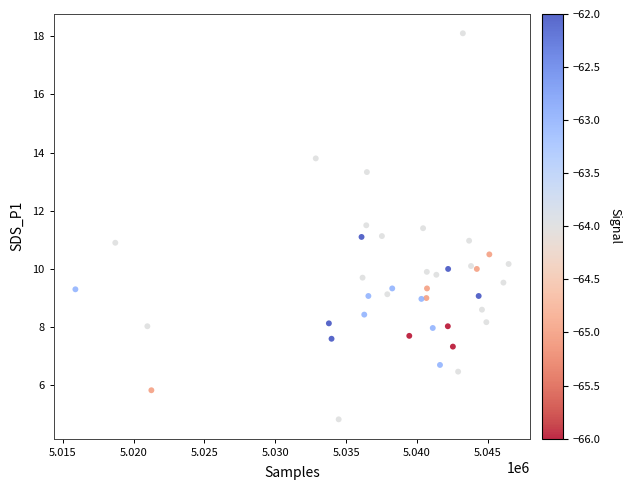

What is the range of X values (max minus min)?

30568.0